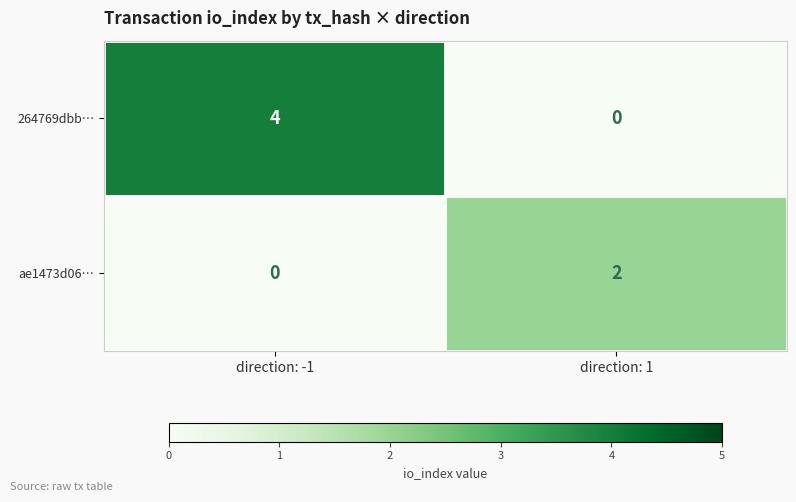

What is the total value across all series at direction: -1?

4